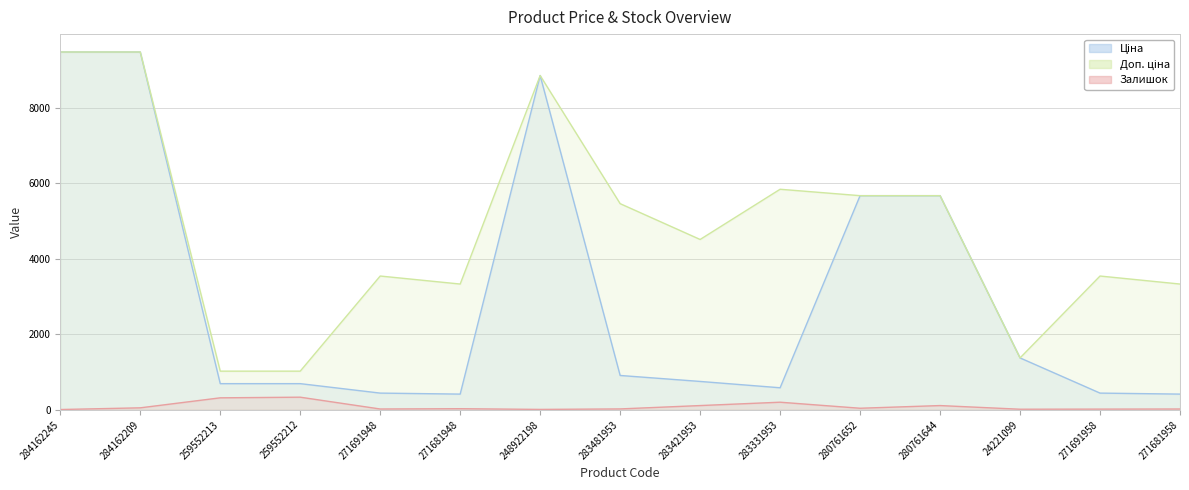

In Ціна, how many points are higher than both neighbors (excluding endpoints)?

1